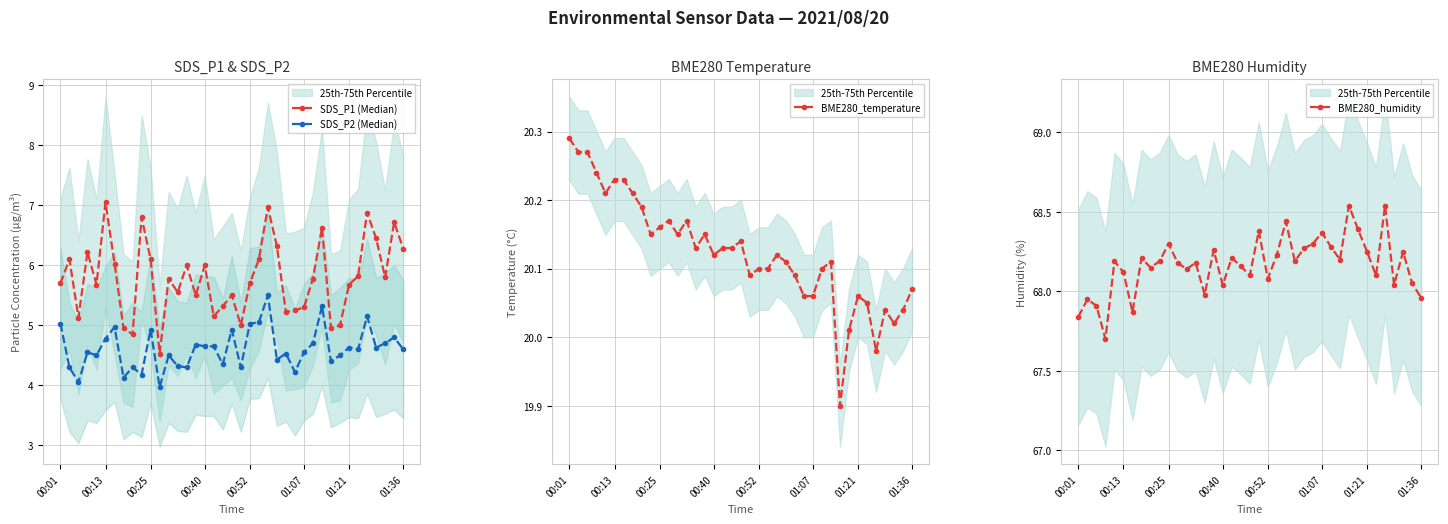

At which label does BME280_temperature reach its peak?

00:01